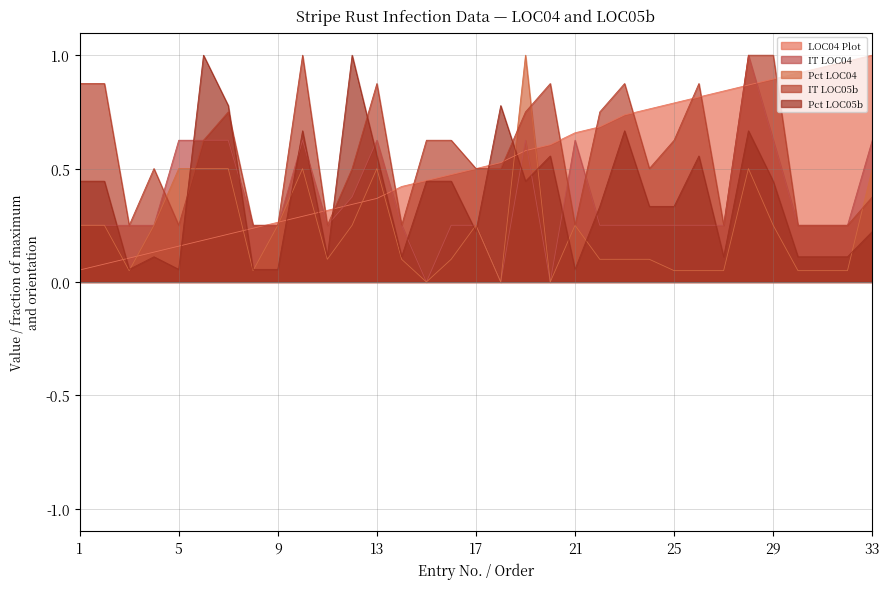

Reading right to left, what are all the values shown in this chart?

LOC04 Plot: 1.0	1.0	0.9	0.9	0.9	0.9	0.8	0.8	0.8	0.8	0.7	0.7	0.7	0.6	0.6	0.5	0.5	0.5	0.4	0.4	0.4	0.3	0.3	0.3	0.3	0.2	0.2	0.2	0.2	0.1	0.1	0.1	0.1
IT LOC04: 0.6	0.2	0.2	0.2	0.6	1.0	0.2	0.2	0.2	0.2	0.2	0.2	0.6	0.0	0.6	0.0	0.2	0.2	0.0	0.2	0.6	0.4	0.2	0.6	0.2	0.2	0.6	0.6	0.6	0.2	0.2	0.2	0.2
Pct LOC04: 0.5	0.1	0.1	0.1	0.2	0.5	0.1	0.1	0.1	0.1	0.1	0.1	0.2	0.0	1.0	0.0	0.2	0.1	0.0	0.1	0.5	0.2	0.1	0.5	0.2	0.1	0.5	0.5	0.5	0.2	0.1	0.2	0.2
IT LOC05b: 0.4	0.2	0.2	0.2	1.0	1.0	0.2	0.9	0.6	0.5	0.9	0.8	0.2	0.9	0.8	0.5	0.5	0.6	0.6	0.2	0.9	0.5	0.2	1.0	0.2	0.2	0.8	0.6	0.2	0.5	0.2	0.9	0.9
Pct LOC05b: 0.2	0.1	0.1	0.1	0.4	0.7	0.1	0.6	0.3	0.3	0.7	0.3	0.1	0.6	0.4	0.8	0.2	0.4	0.4	0.1	0.6	1.0	0.1	0.7	0.1	0.1	0.8	1.0	0.1	0.1	0.1	0.4	0.4